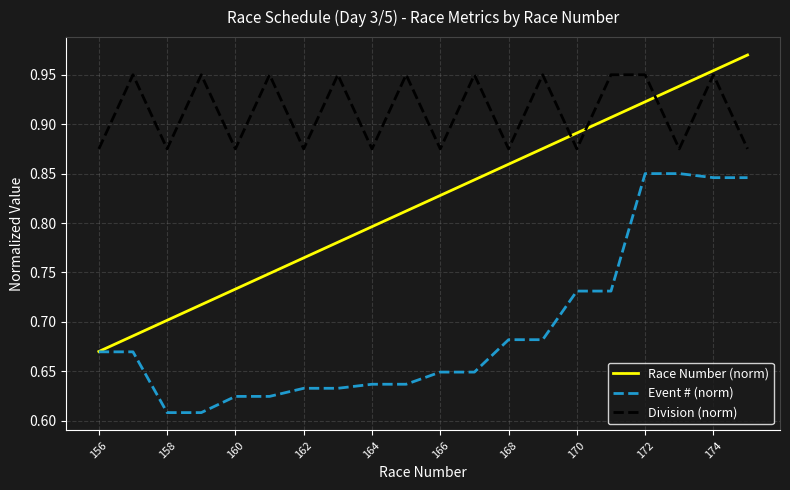

Which series has the widest spread of values?

Race Number (norm)